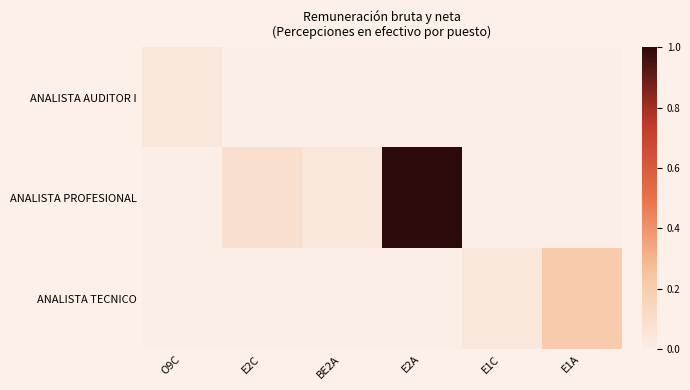

Which series has the widest spread of values?

ANALISTA PROFESIONAL